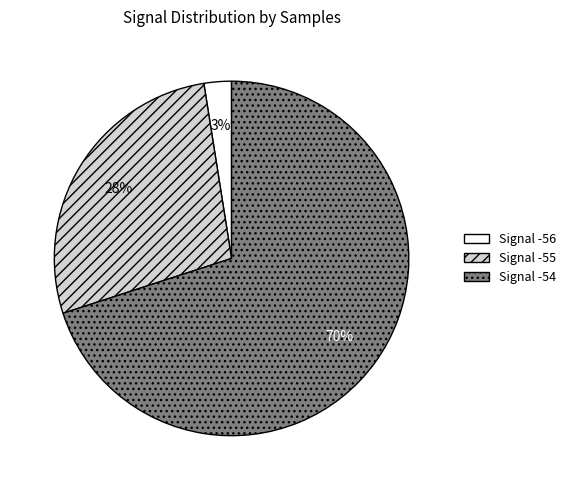

To the nearest percent, what is the average slice percentage?

33%